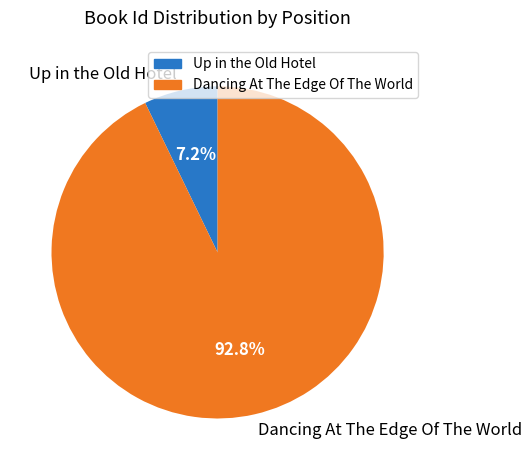

The Dancing At The Edge Of The World slice represents 93% of the pie. True or false?

True